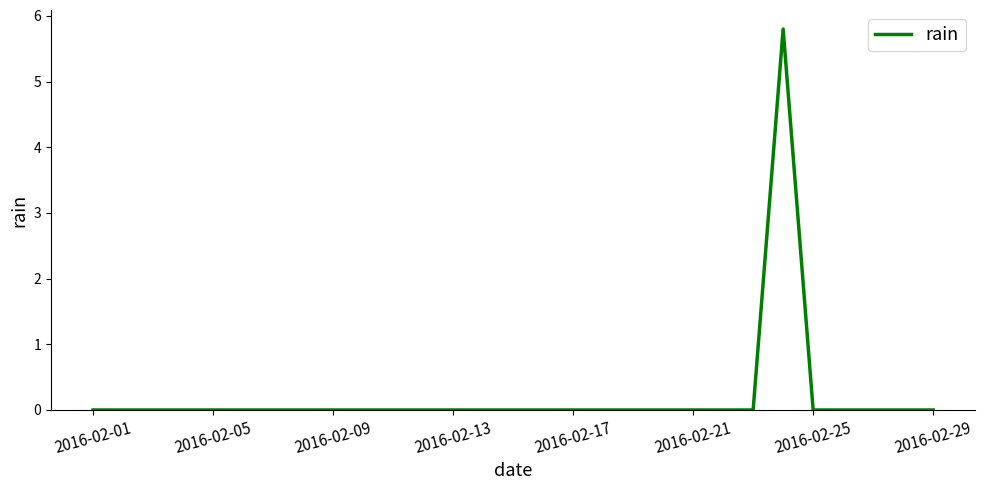

What is the difference between the maximum and minimum values?

5.8